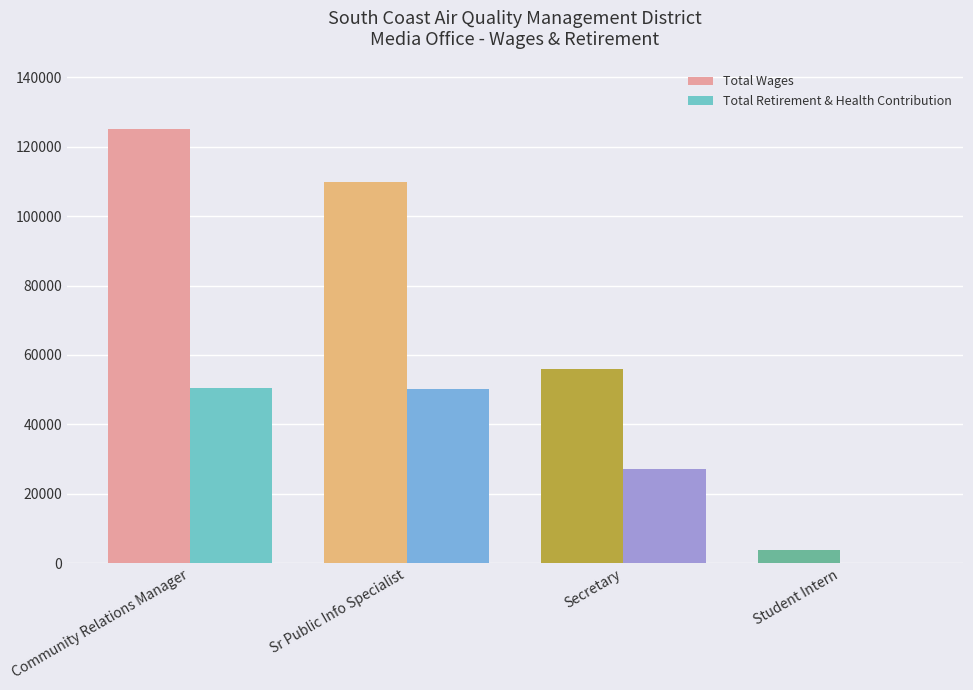

Is the value of Total Retirement & Health Contribution at Student Intern greater than the value of Total Wages at Student Intern?

No